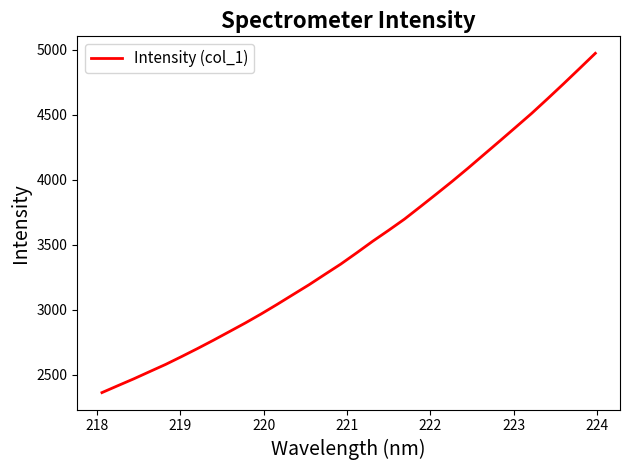

How many values are below 3437?

16